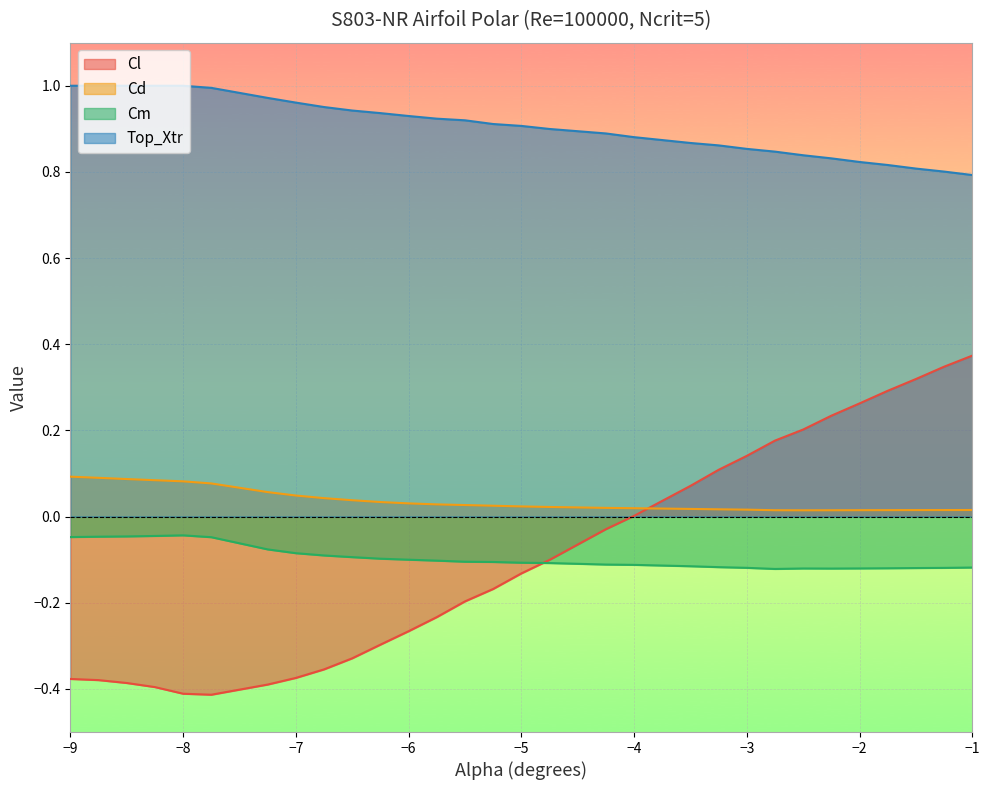

At which category is the sum across all series the highest?

-1.0